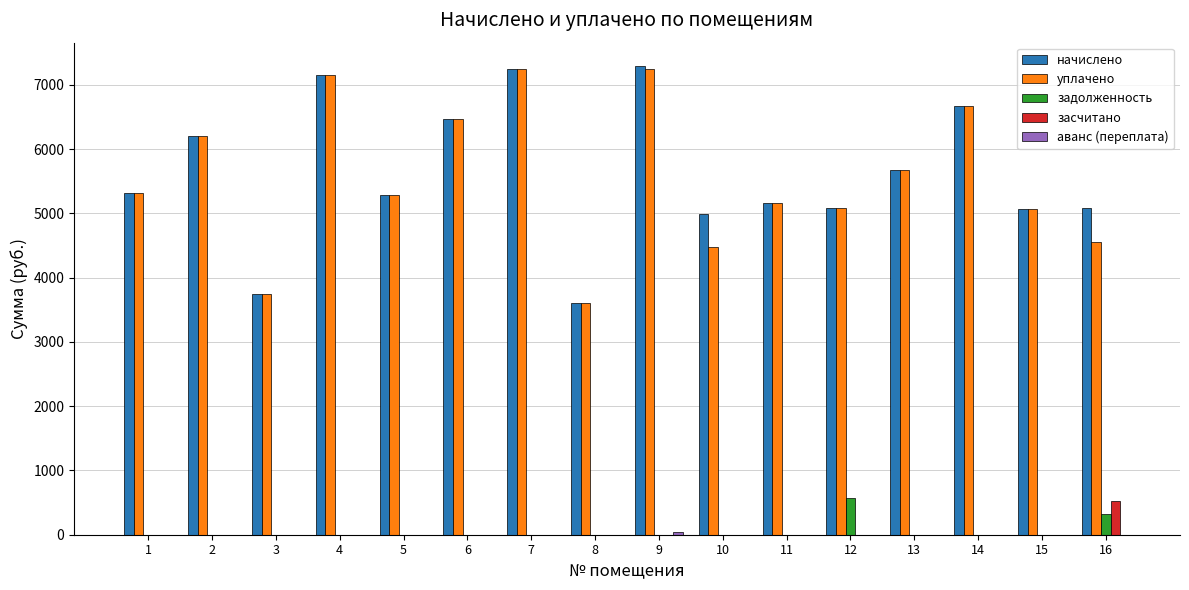

Between 10 and 11, which series saw the biggest shift?

уплачено